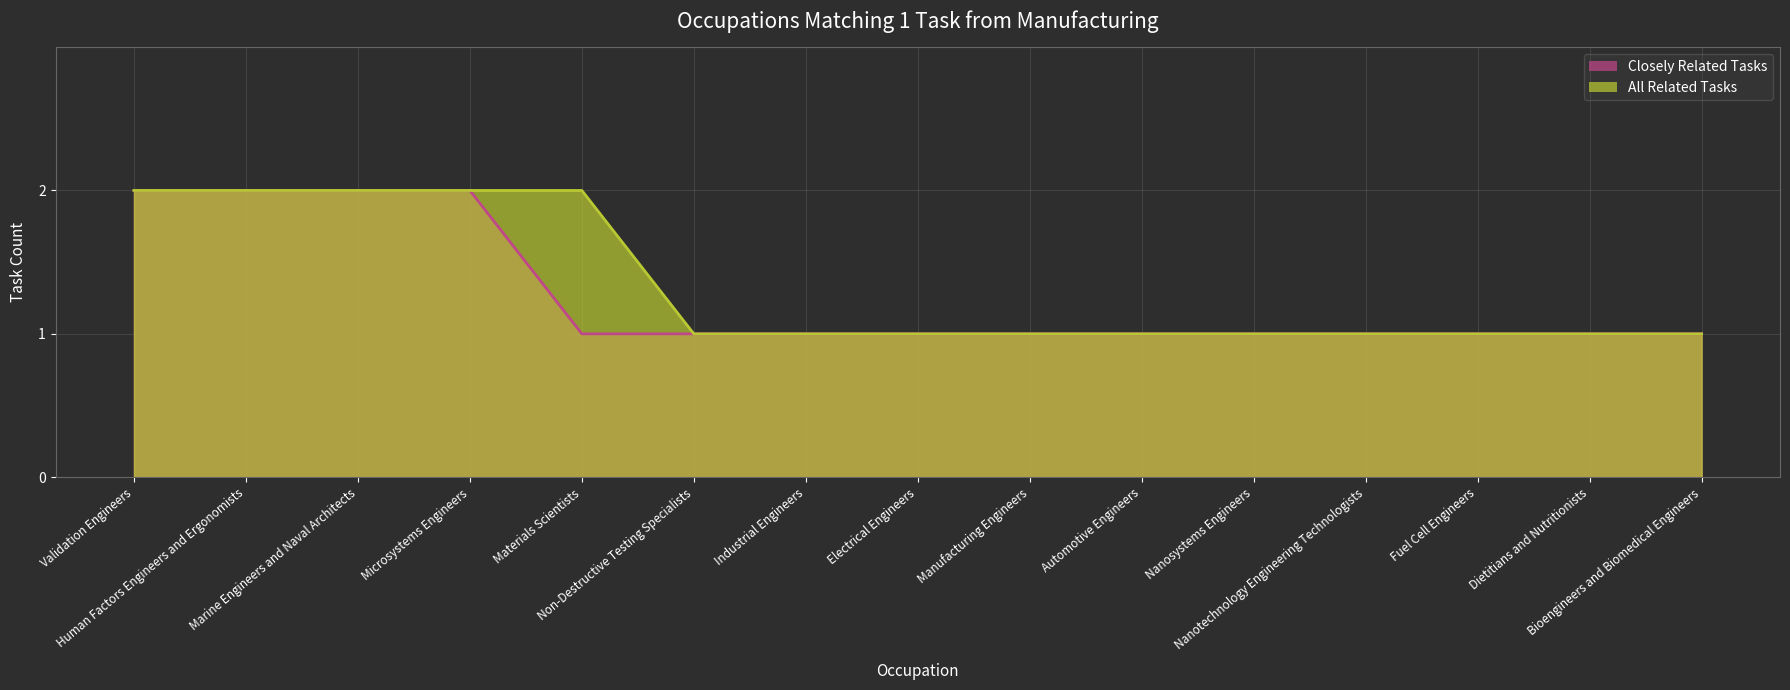

Reading left to right, list all the values displayed in this chart.

Closely Related Tasks: Validation Engineers=2	Human Factors Engineers and Ergonomists=2	Marine Engineers and Naval Architects=2	Microsystems Engineers=2	Materials Scientists=1	Non-Destructive Testing Specialists=1	Industrial Engineers=1	Electrical Engineers=1	Manufacturing Engineers=1	Automotive Engineers=1	Nanosystems Engineers=1	Nanotechnology Engineering Technologists=1	Fuel Cell Engineers=1	Dietitians and Nutritionists=1	Bioengineers and Biomedical Engineers=1
All Related Tasks: Validation Engineers=2	Human Factors Engineers and Ergonomists=2	Marine Engineers and Naval Architects=2	Microsystems Engineers=2	Materials Scientists=2	Non-Destructive Testing Specialists=1	Industrial Engineers=1	Electrical Engineers=1	Manufacturing Engineers=1	Automotive Engineers=1	Nanosystems Engineers=1	Nanotechnology Engineering Technologists=1	Fuel Cell Engineers=1	Dietitians and Nutritionists=1	Bioengineers and Biomedical Engineers=1